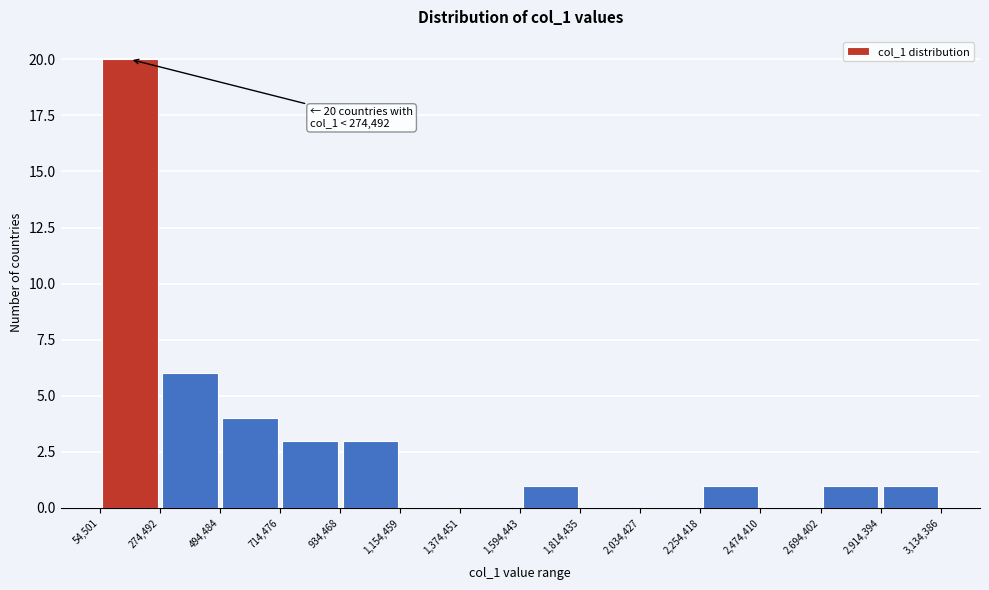

Over which range of the x-axis is the bar tallest?

54,501 to 274,492